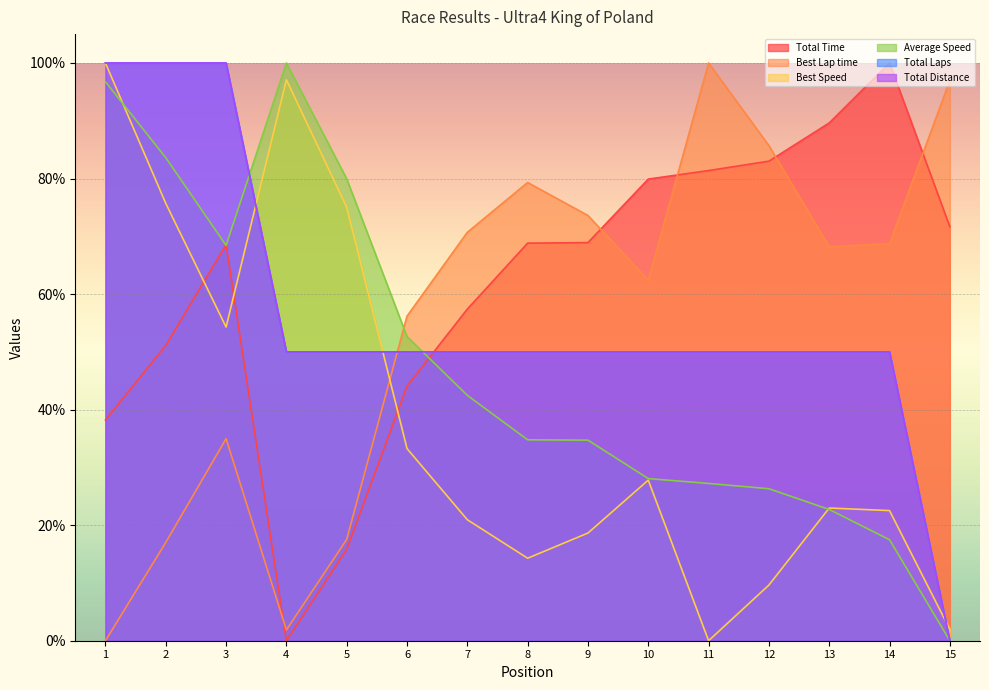

Where does the Total Time series first go above 68?

3